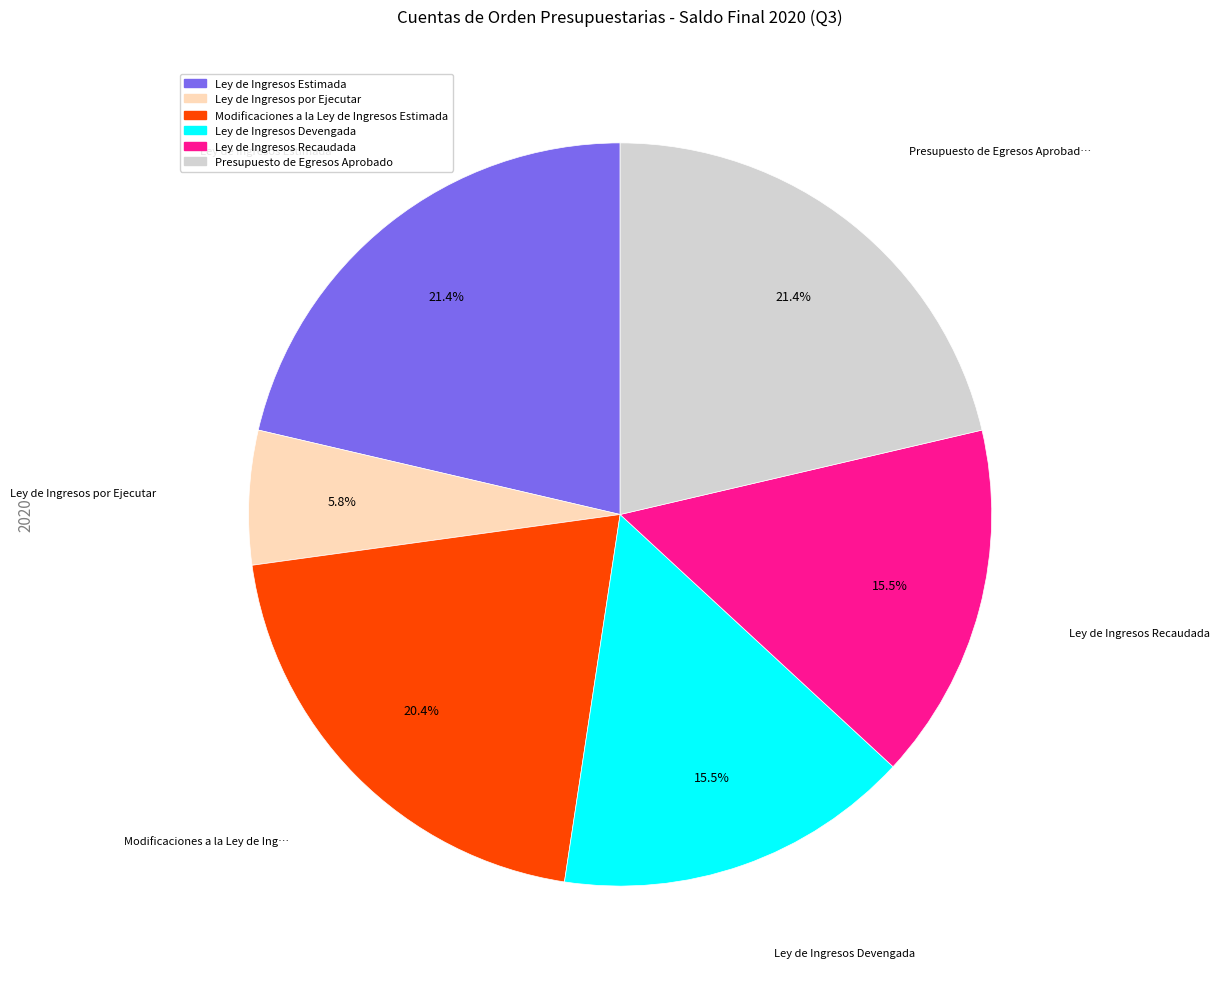

Which slice is the smallest?

Ley de Ingresos por Ejecutar